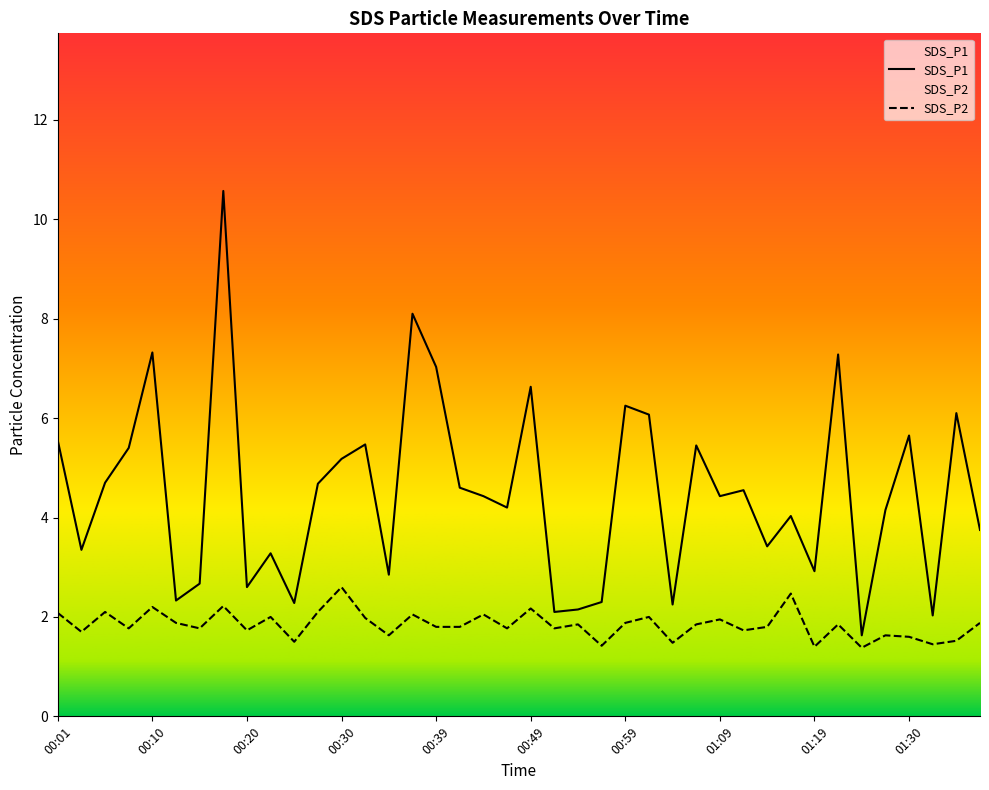

Which series has the largest range (max minus min)?

SDS_P1